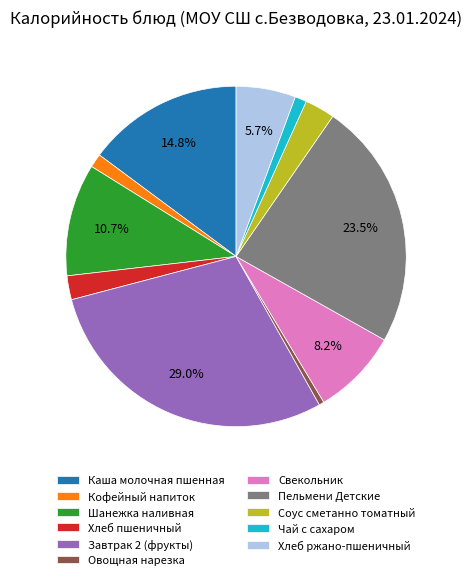

Which slice is the largest?

Завтрак 2 (фрукты)